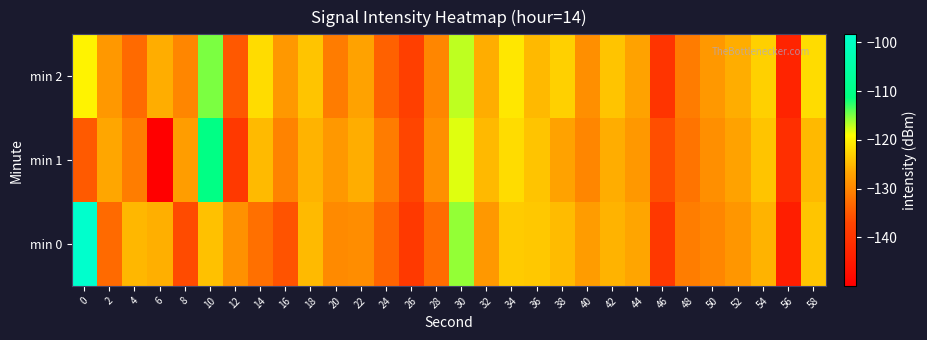

Reading left to right, what are all the values shown in this chart?

min 0: 0=-98.3	2=-132.9	4=-125.1	6=-125.8	8=-136.3	10=-124.3	12=-128.8	14=-132.4	16=-135.5	18=-124.9	20=-129.5	22=-129.2	24=-133.7	26=-139.3	28=-132.8	30=-115.8	32=-128.0	34=-123.4	36=-123.7	38=-124.8	40=-127.7	42=-125.5	44=-126.7	46=-139.4	48=-130.9	50=-130.1	52=-128.2	54=-125.5	56=-144.2	58=-123.9
min 1: 0=-134.7	2=-126.6	4=-130.9	6=-149.9	8=-127.6	10=-110.3	12=-139.2	14=-124.9	16=-130.4	18=-125.5	20=-128.0	22=-126.0	24=-131.0	26=-137.0	28=-129.0	30=-118.0	32=-125.0	34=-122.0	36=-124.0	38=-127.0	40=-130.0	42=-126.0	44=-128.0	46=-136.0	48=-132.0	50=-129.0	52=-127.0	54=-124.0	56=-141.0	58=-125.0
min 2: 0=-120.0	2=-128.0	4=-133.0	6=-126.0	8=-130.0	10=-115.0	12=-135.0	14=-122.0	16=-128.0	18=-124.0	20=-131.0	22=-127.0	24=-134.0	26=-138.0	28=-130.0	30=-117.0	32=-126.0	34=-121.0	36=-125.0	38=-123.0	40=-129.0	42=-124.0	44=-127.0	46=-140.0	48=-131.0	50=-128.0	52=-126.0	54=-123.0	56=-143.0	58=-122.0